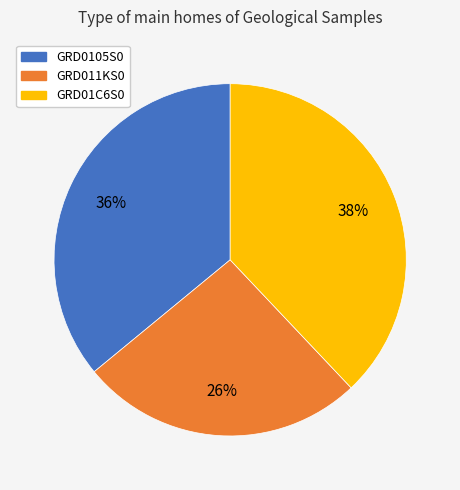

Does any single category account for the majority?

No